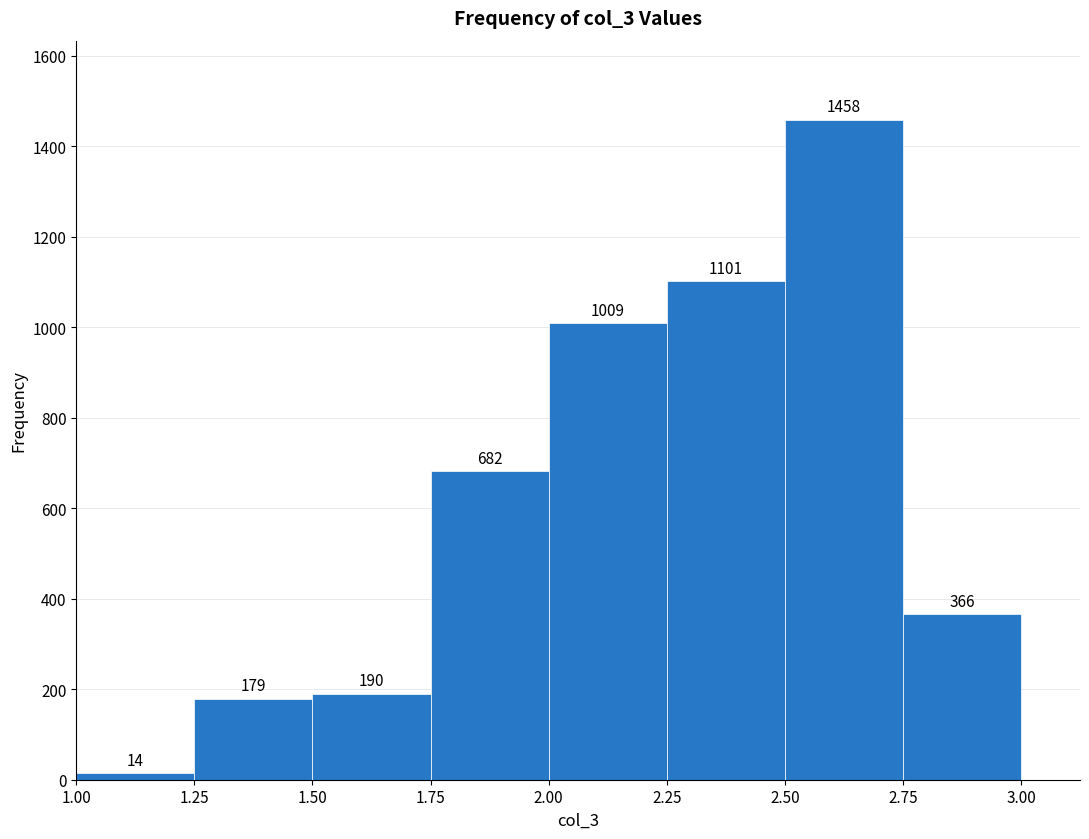

Over which range of the x-axis is the bar tallest?

2.50 to 2.75